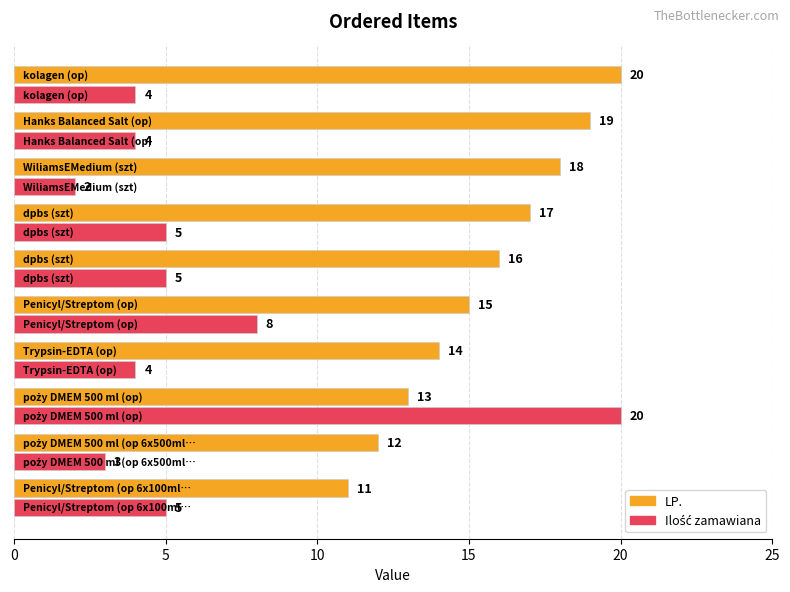

What is the highest value of the LP. series?

20